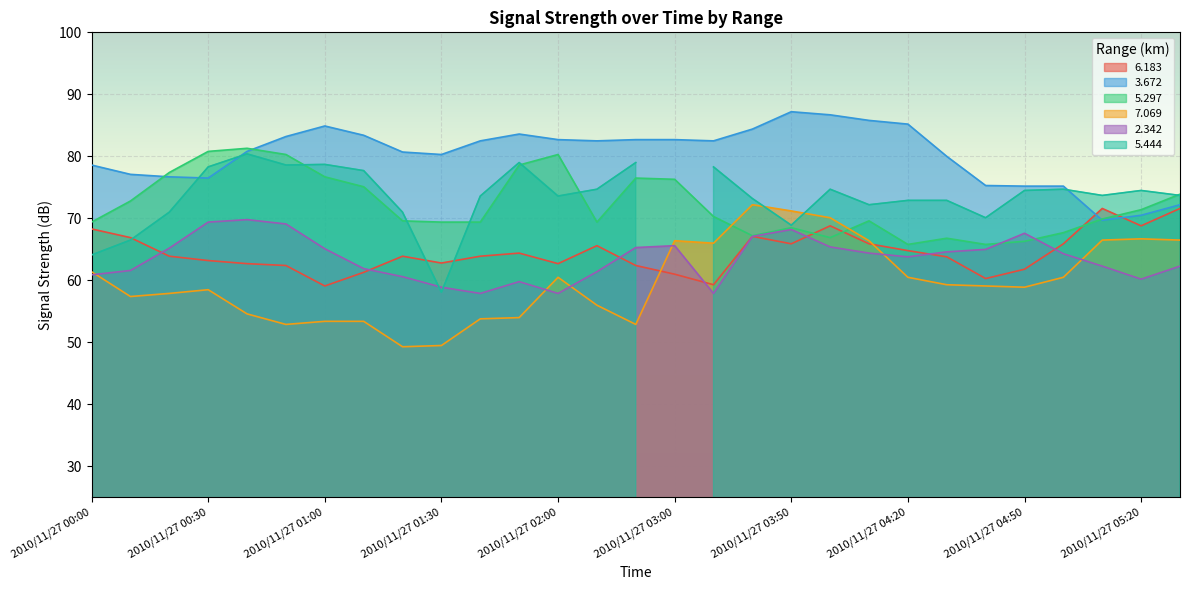

What is the sum of the   3.672 values at 2010/11/27 01:00 and 2010/11/27 00:40?

165.7